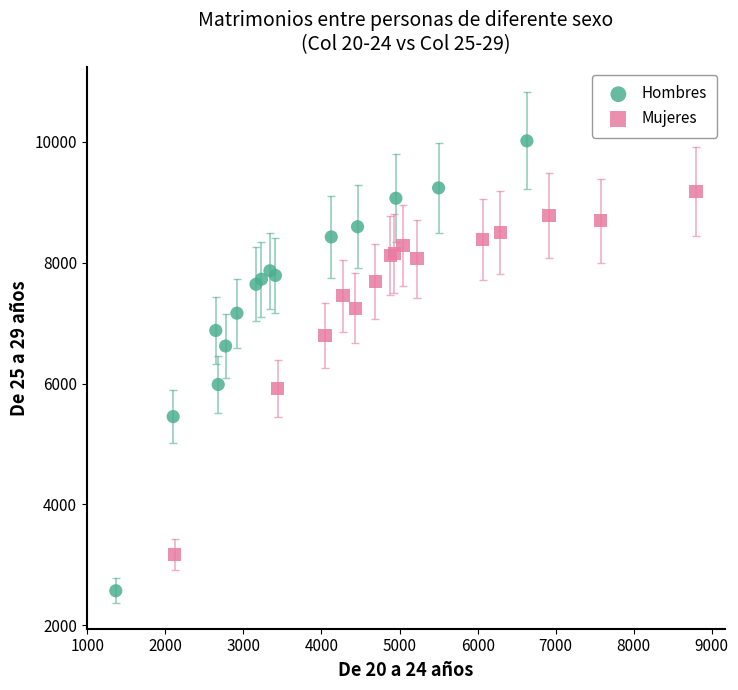

Which series contains the highest Y value?

Hombres